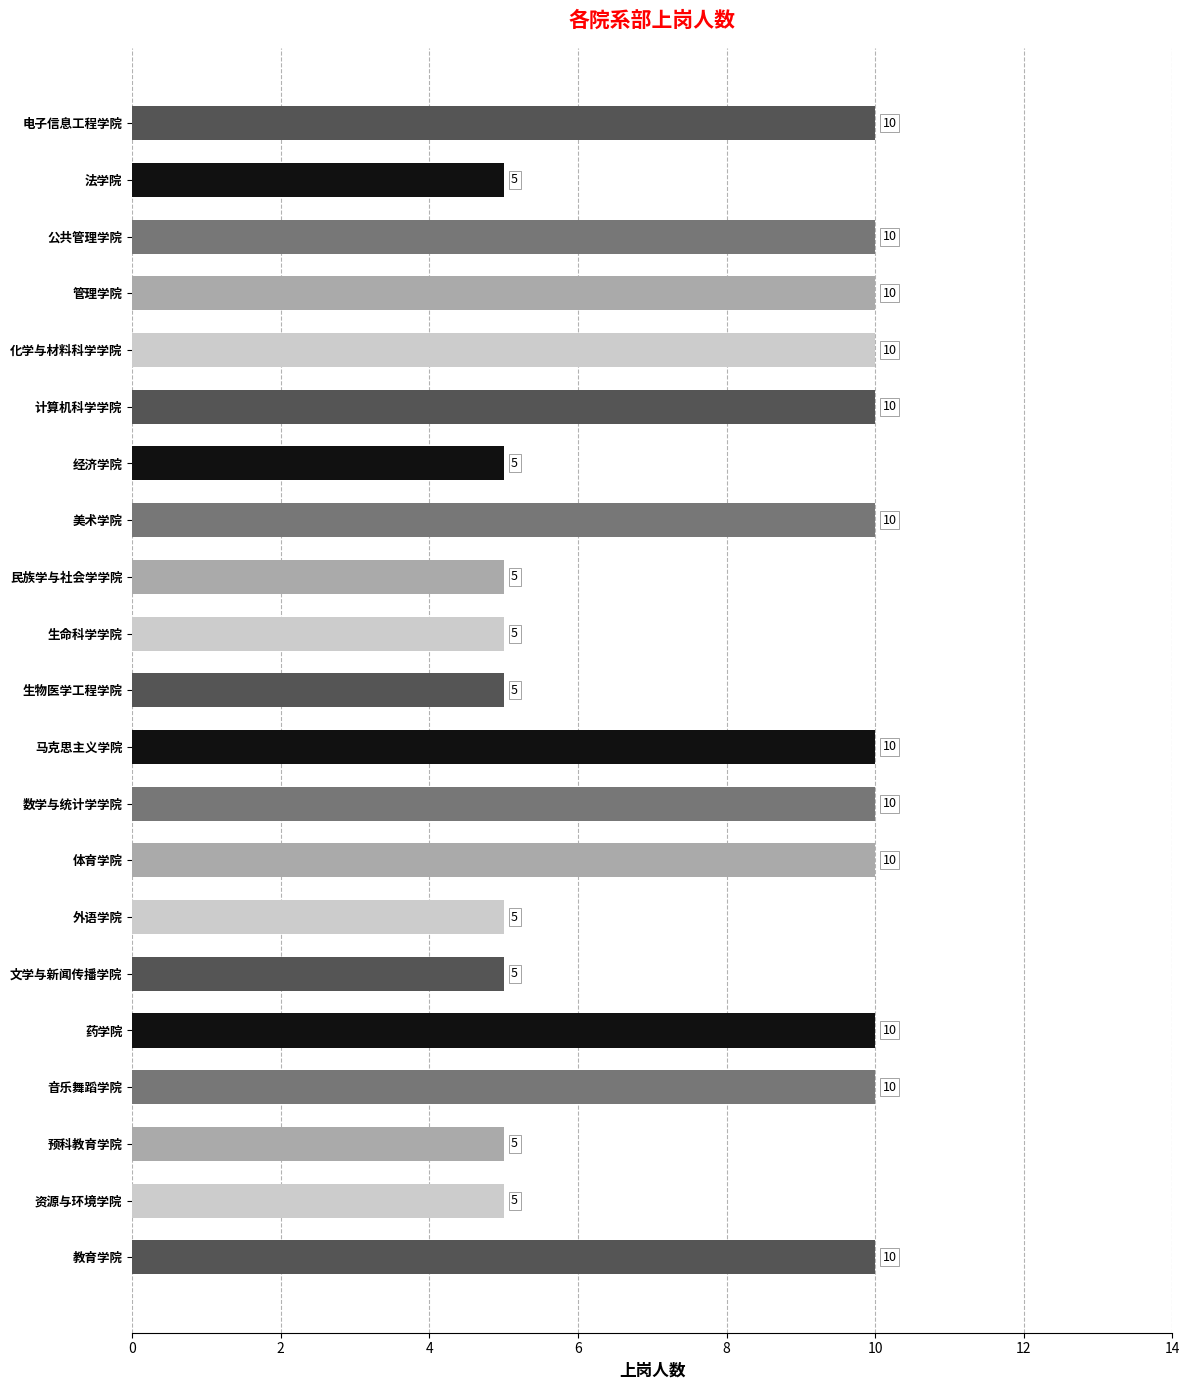

How many bars are there in total?

21